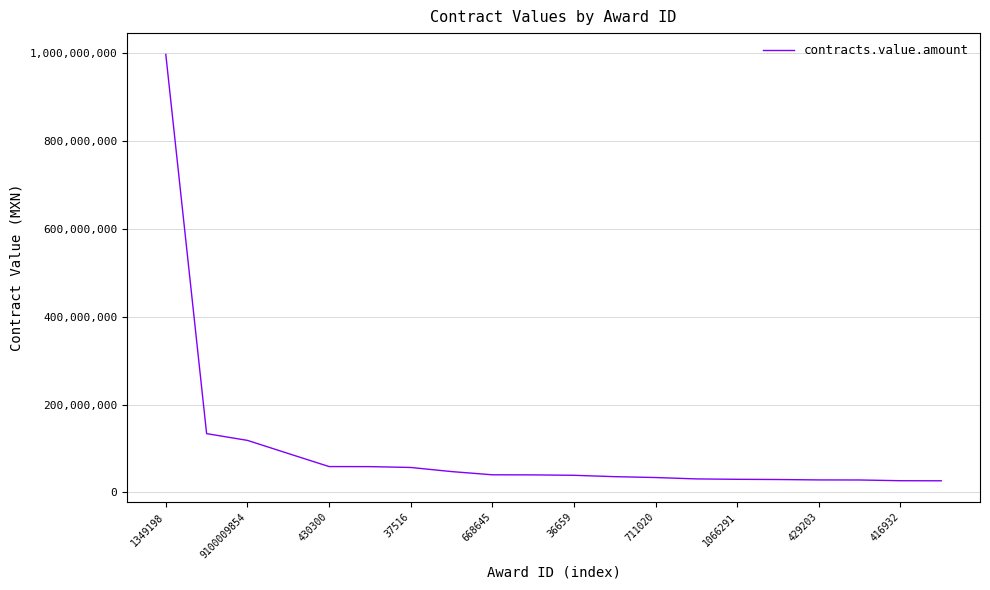

What is the minimum value shown in the chart?

26462789